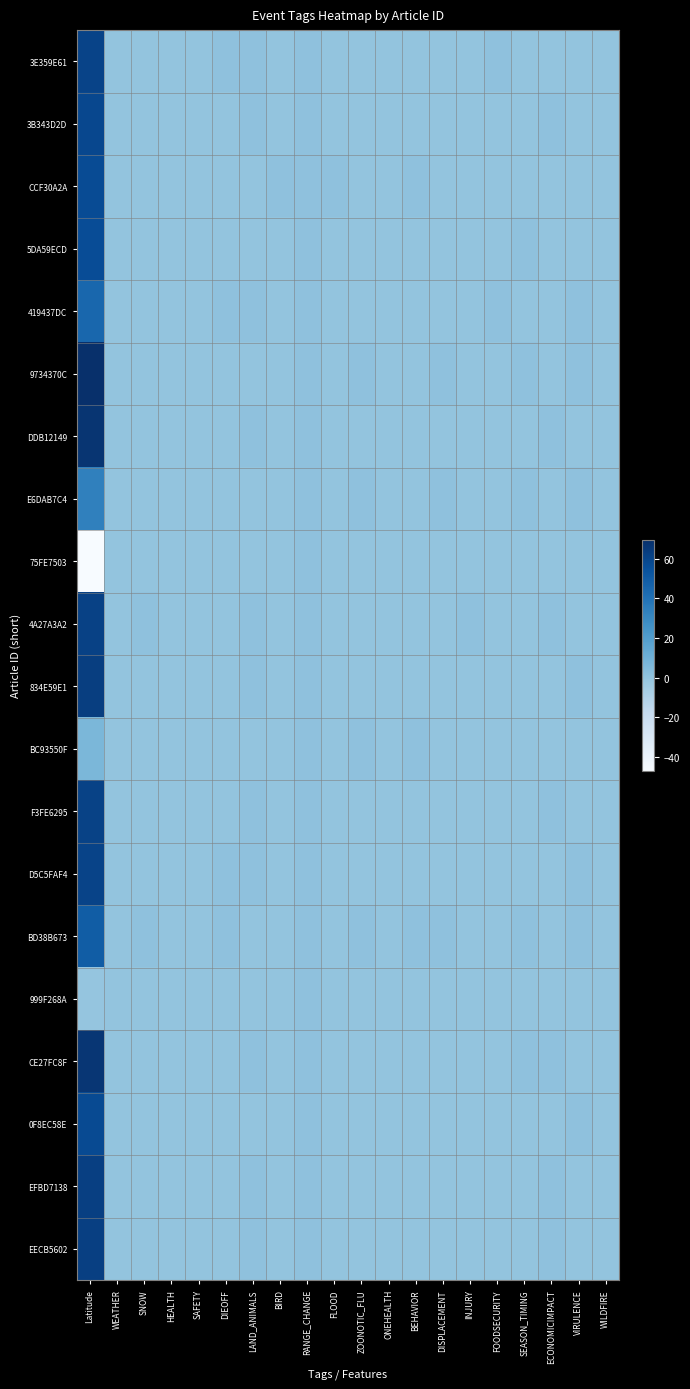

At which category does the chart reach its minimum across all series?

Latitude